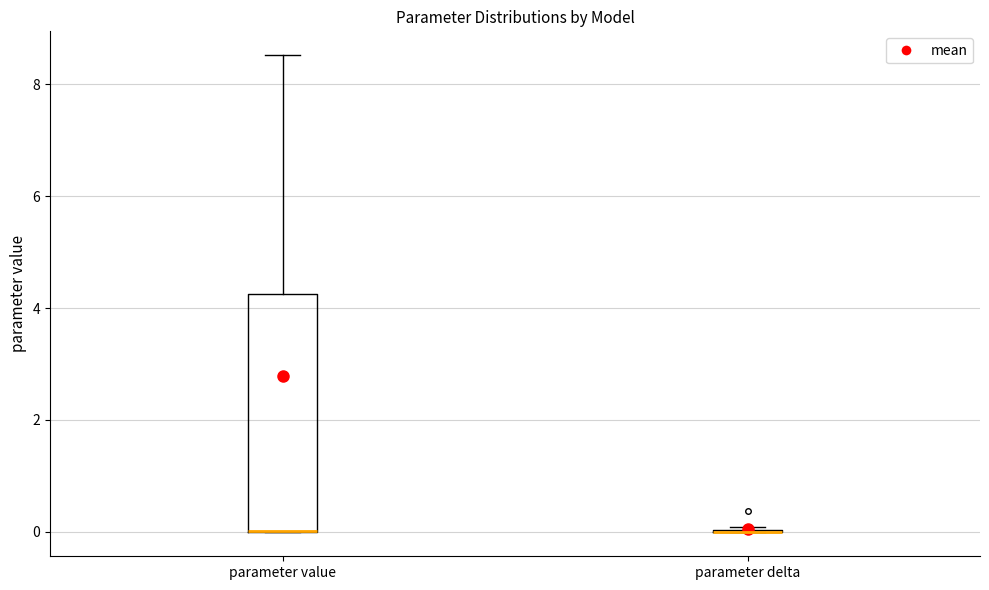

Reading left to right, transcribe this box plot: for each box, give where its median line is, the range the box spans, and where its two whiskers end, as read against the y-axis. The values are not printed on the chart, so give them approximately, as read against the axis.

parameter value: median 0.0 (drawn on the box's lower edge), box 0.0 to 4.2, whiskers 0.0 to 8.6
parameter delta: box collapsed to a line at 0.0, whiskers 0.0 to 0.0